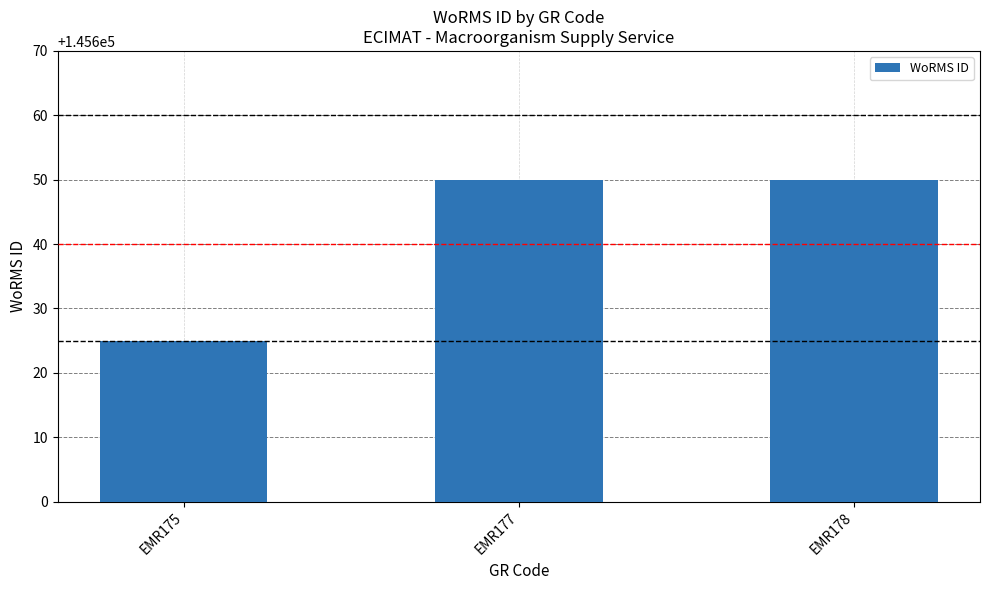

Where is the data nearest to the value 145637?

EMR175